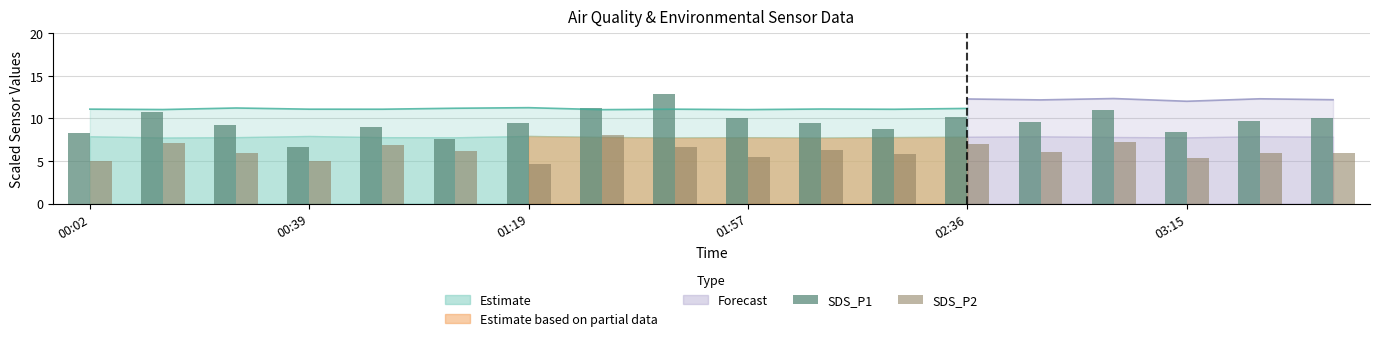

How many groups of bars are there?

18